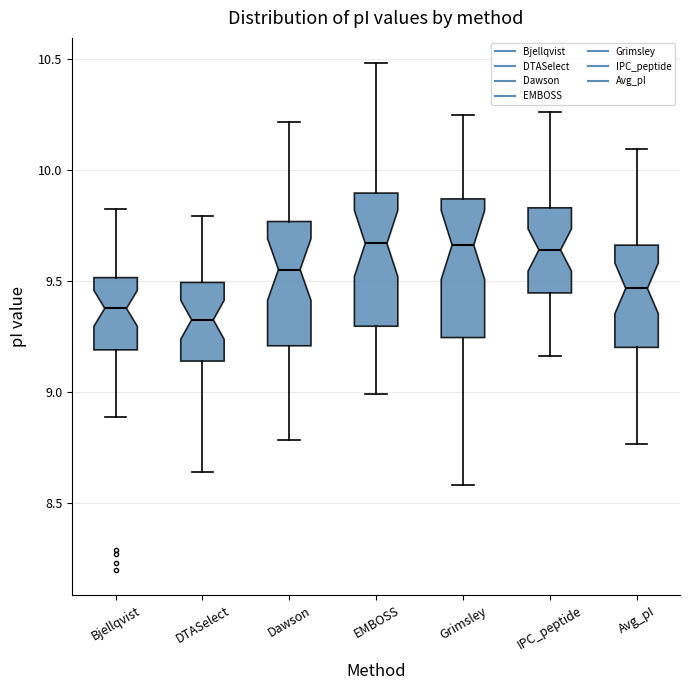

Reading left to right, read every box against the y-axis: the position of its median line, the range the box covers, and the ends of its whiskers. The values are not printed on the chart, so give them approximately, as read against the axis.

Bjellqvist: median 9.40, box 9.20 to 9.50, whiskers 8.90 to 9.80
DTASelect: median 9.35, box 9.15 to 9.50, whiskers 8.65 to 9.80
Dawson: median 9.55, box 9.20 to 9.75, whiskers 8.80 to 10.20
EMBOSS: median 9.65, box 9.30 to 9.90, whiskers 9.00 to 10.50
Grimsley: median 9.65, box 9.25 to 9.85, whiskers 8.60 to 10.25
IPC_peptide: median 9.65, box 9.45 to 9.85, whiskers 9.15 to 10.25
Avg_pI: median 9.45, box 9.20 to 9.65, whiskers 8.75 to 10.10